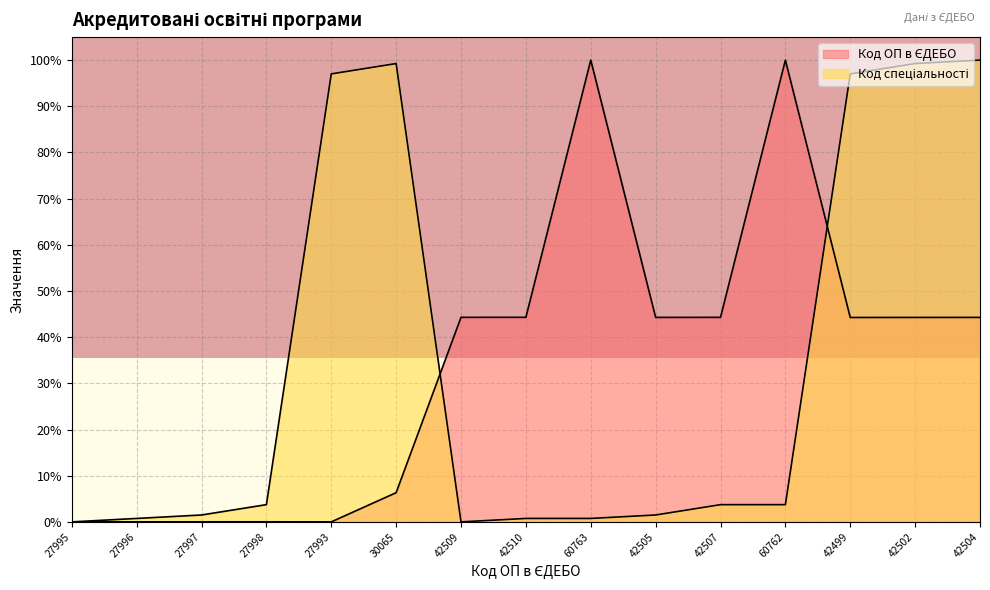

How many distinct data groups are displayed?

2